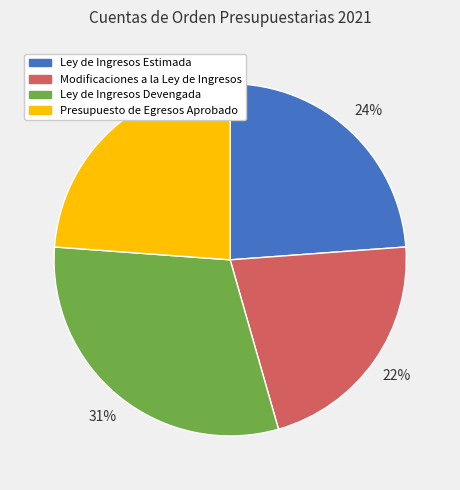

To the nearest percent, what is the average slice percentage?

25%